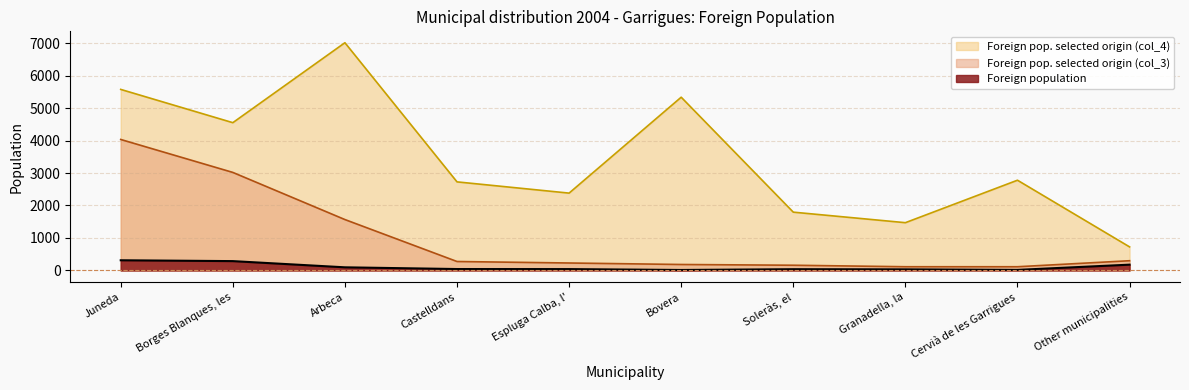

What are all the series names shown in the legend?

Foreign pop. selected origin (col_4), Foreign pop. selected origin (col_3), Foreign population